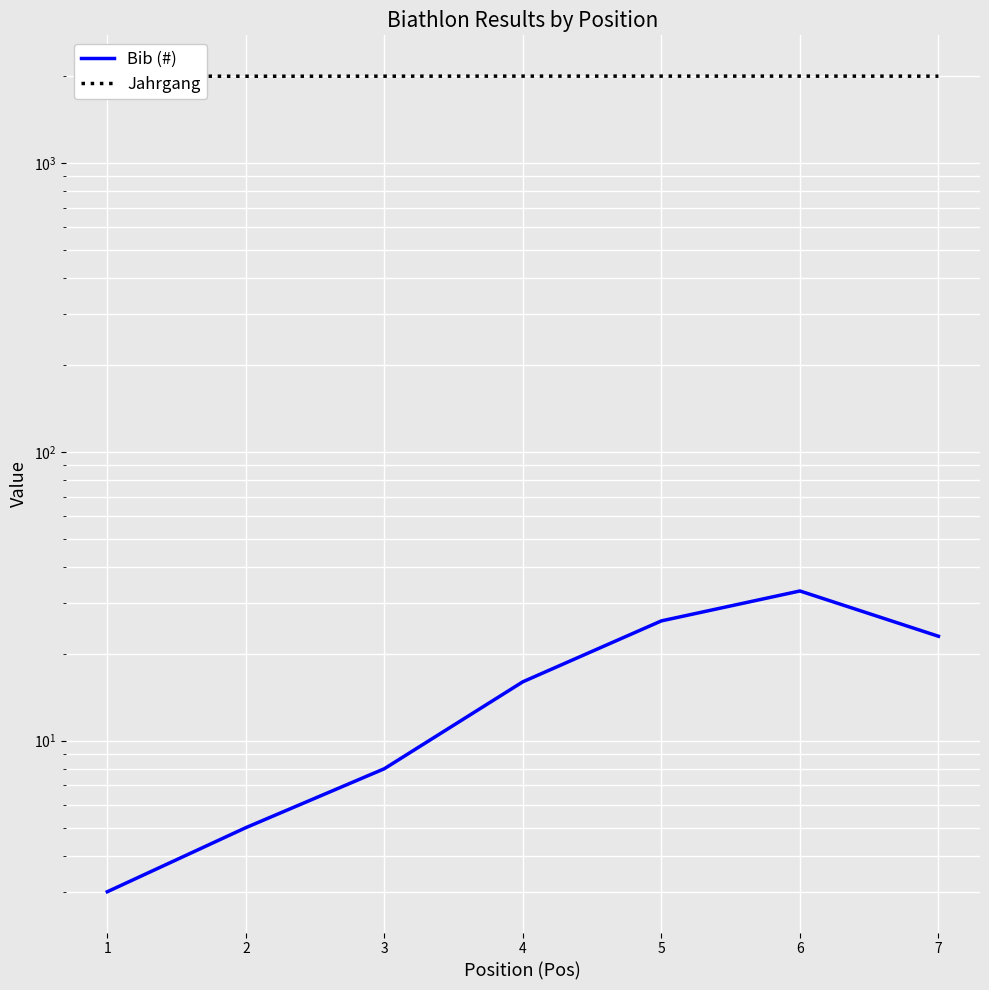

Rank the series by their maximum value, from lowest to highest.

Bib (#), Jahrgang